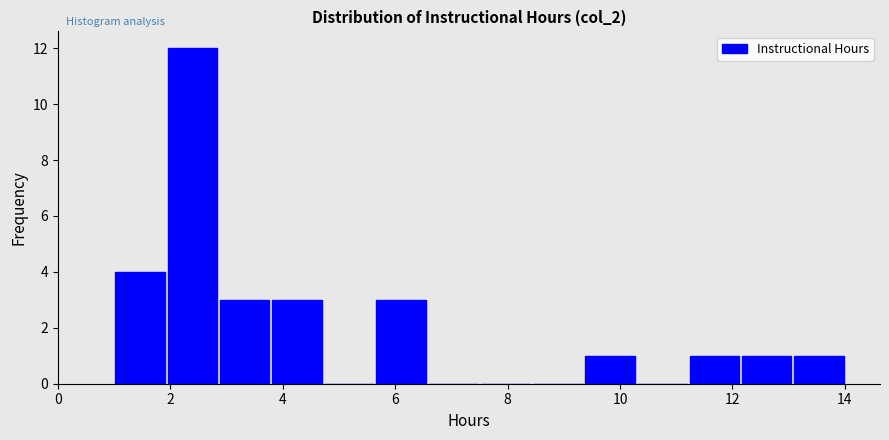

Over which range of the x-axis is the bar tallest?

2.0 to 2.8